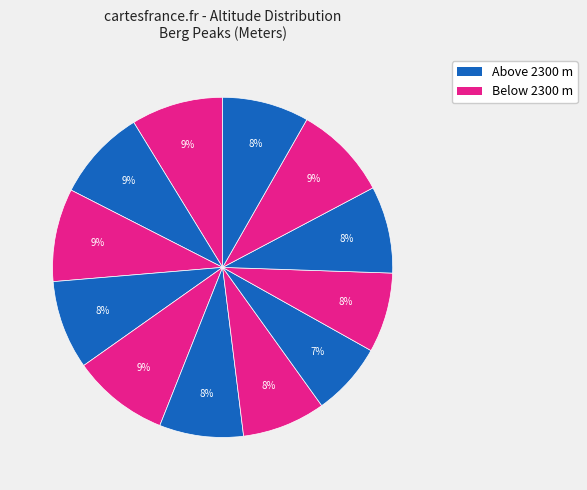

How many slices are in this pie chart?

12